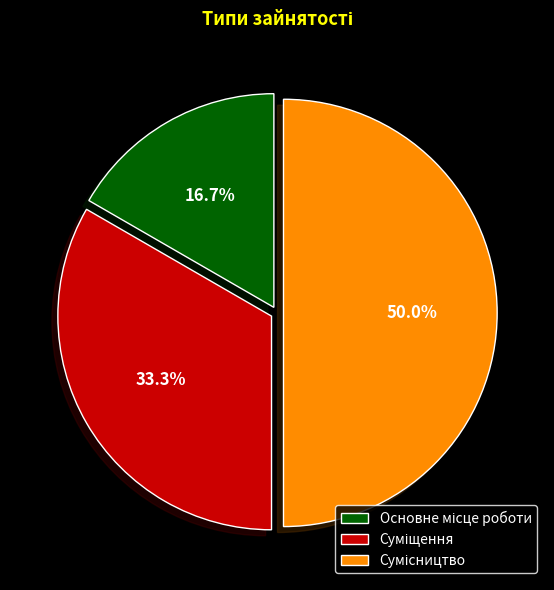

To the nearest percent, what portion does Суміщення represent?

33%